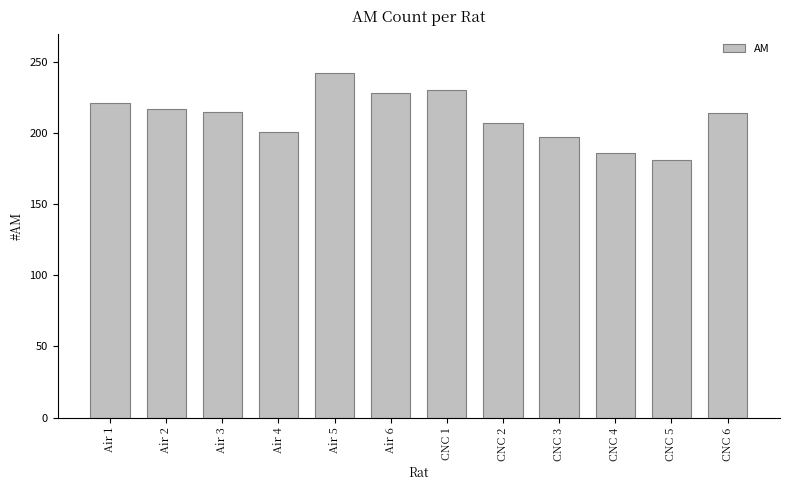

What is the change in value from Air 3 to CNC 3?

-18